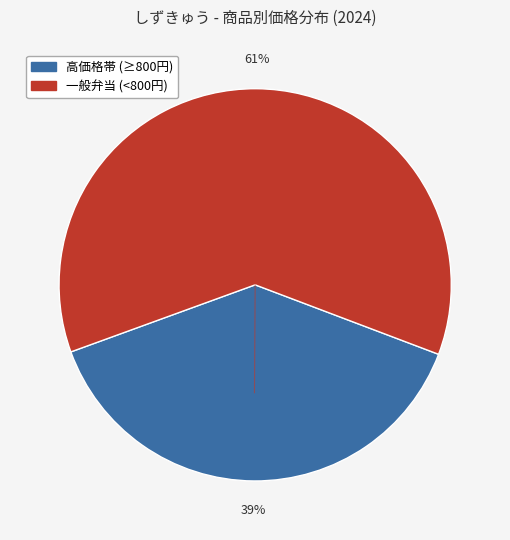

Is there any slice that represents more than half of the pie?

Yes